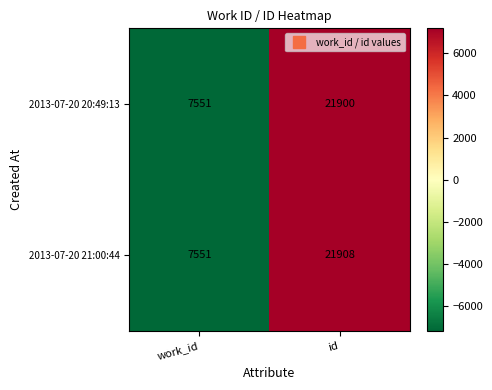

Reading left to right, what are all the values shown in this chart?

2013-07-20 20:49:13: 7551	21900
2013-07-20 21:00:44: 7551	21908